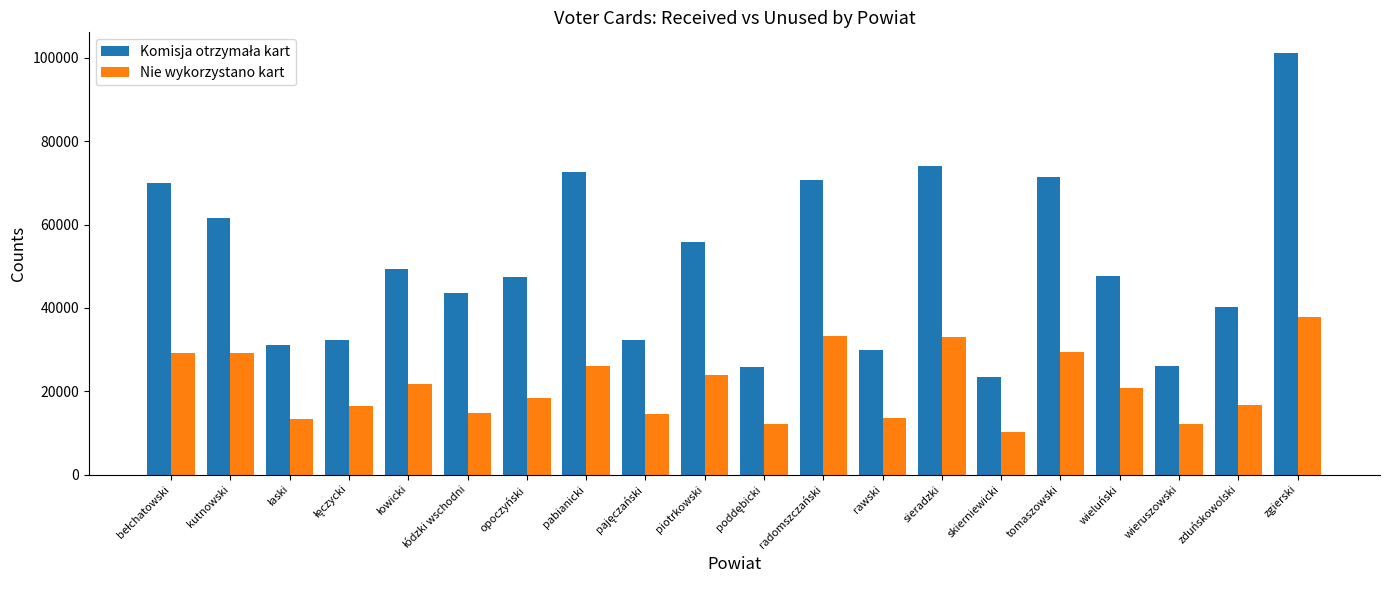

What is the smallest value displayed?

10146